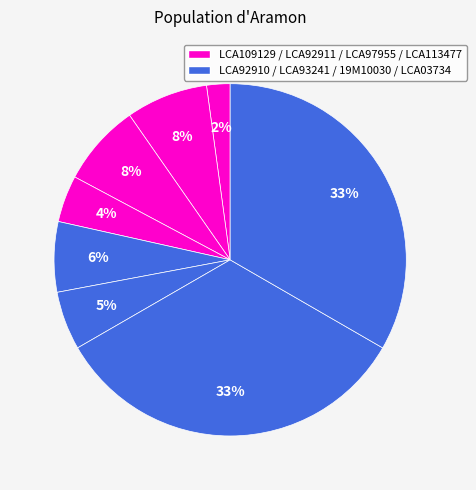

How many segments does this pie chart have?

8